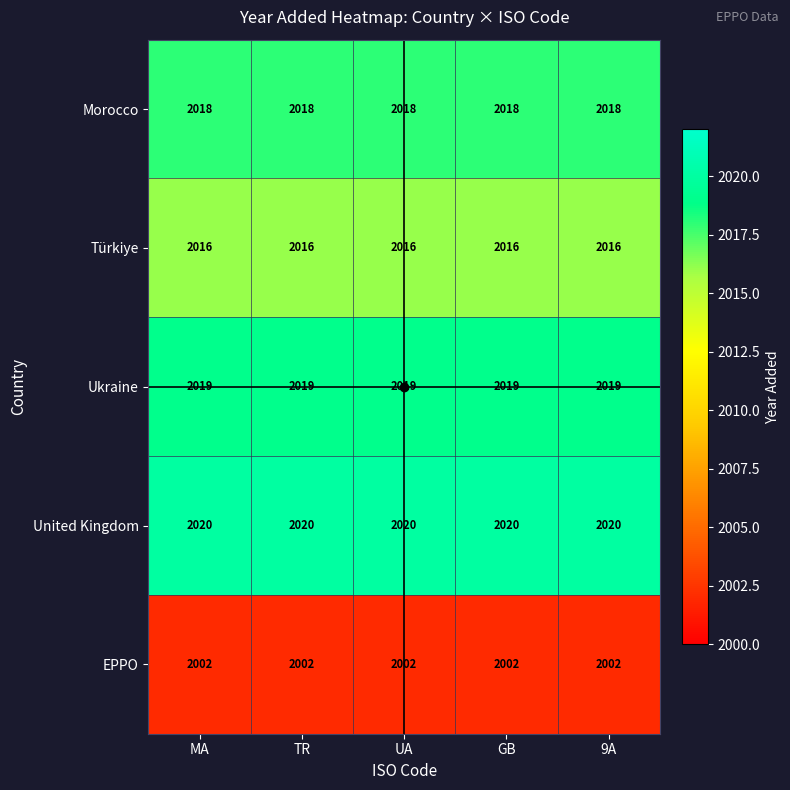

List the series in order of their peak value, lowest first.

EPPO, Türkiye, Morocco, Ukraine, United Kingdom